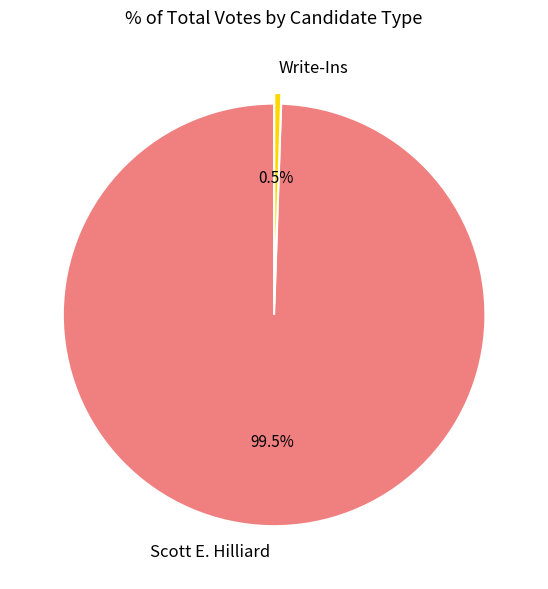

Do Scott E. Hilliard and Write-Ins together represent more than half of the pie?

Yes